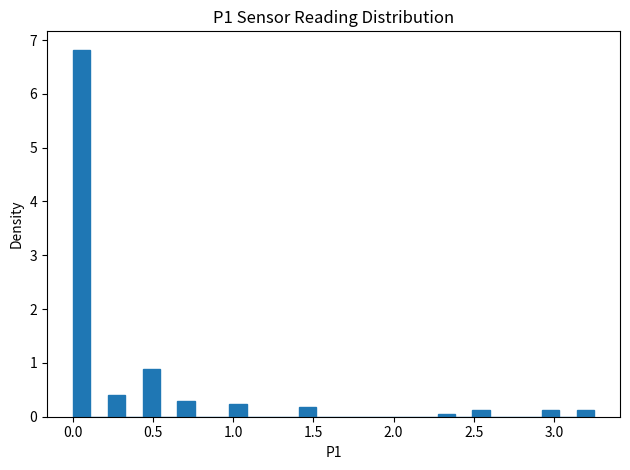

Around what value on the x-axis is the tallest bar? Give the approximate position of its centre, as read against the axis.

0.05